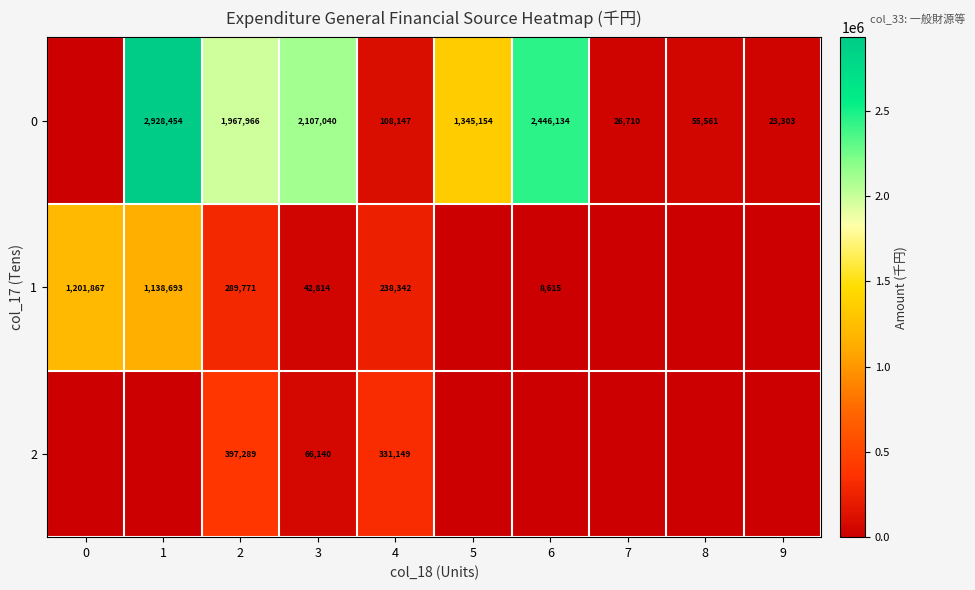

Is the value of 1 at 0 greater than the value of 0 at 3?

No